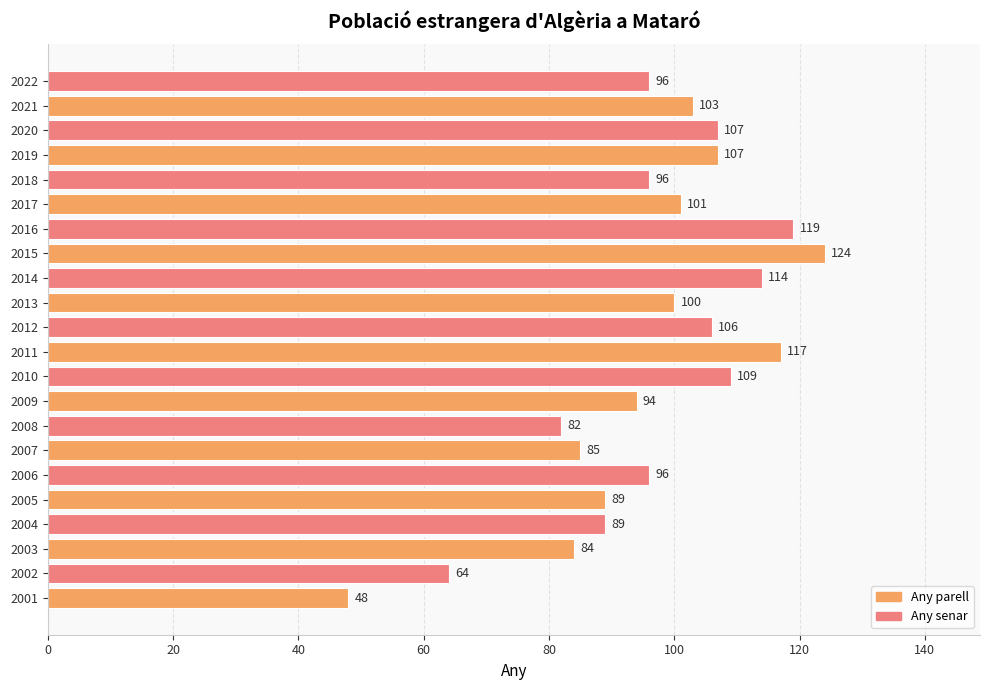

Where is the data nearest to the value 86?

2007